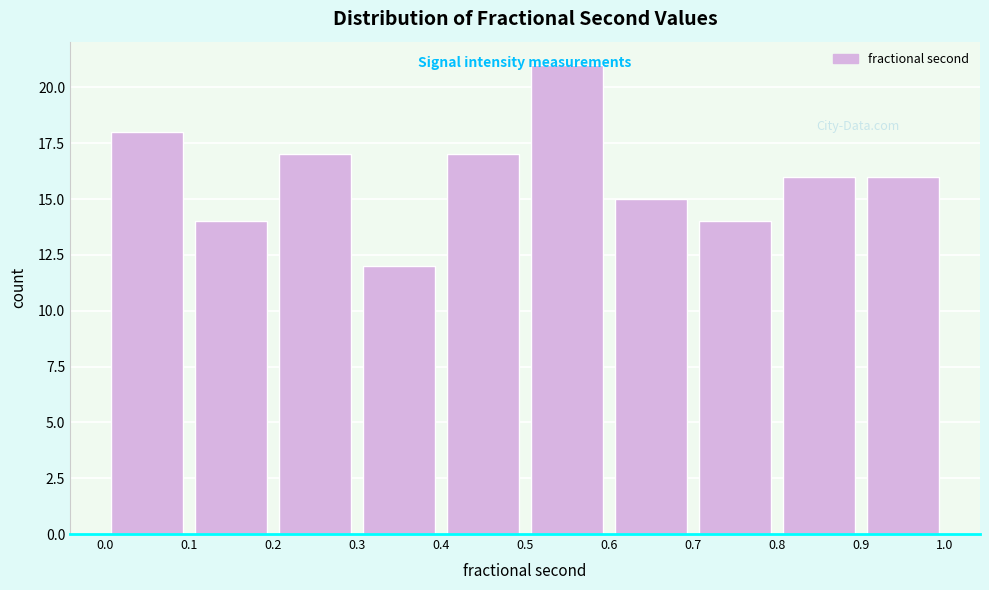

Which range on the x-axis has the tallest bar?

0.5 to 0.6